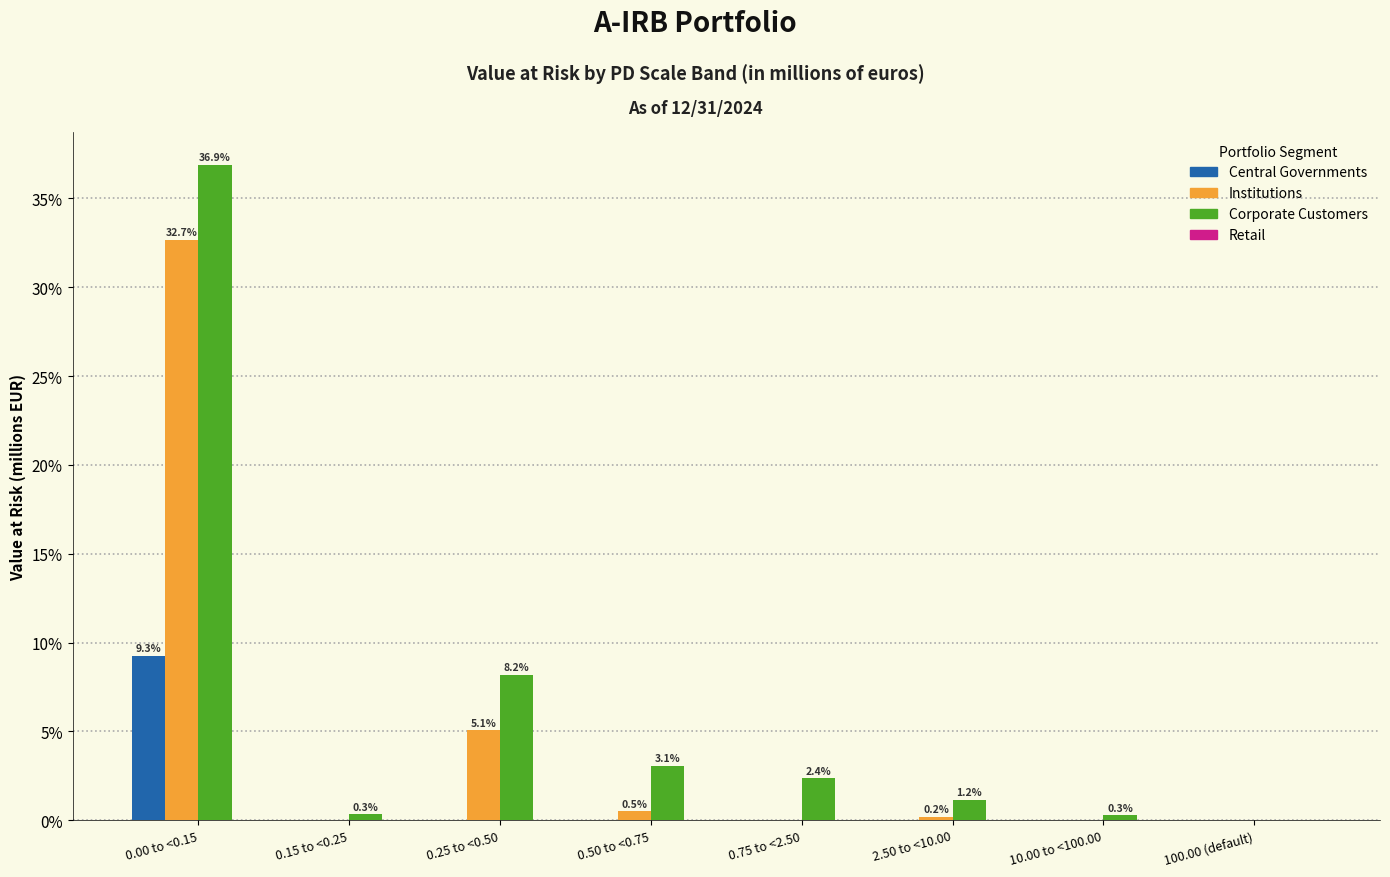

Is it true that Central Governments equals 0.0 at 100.00 (default)?

True